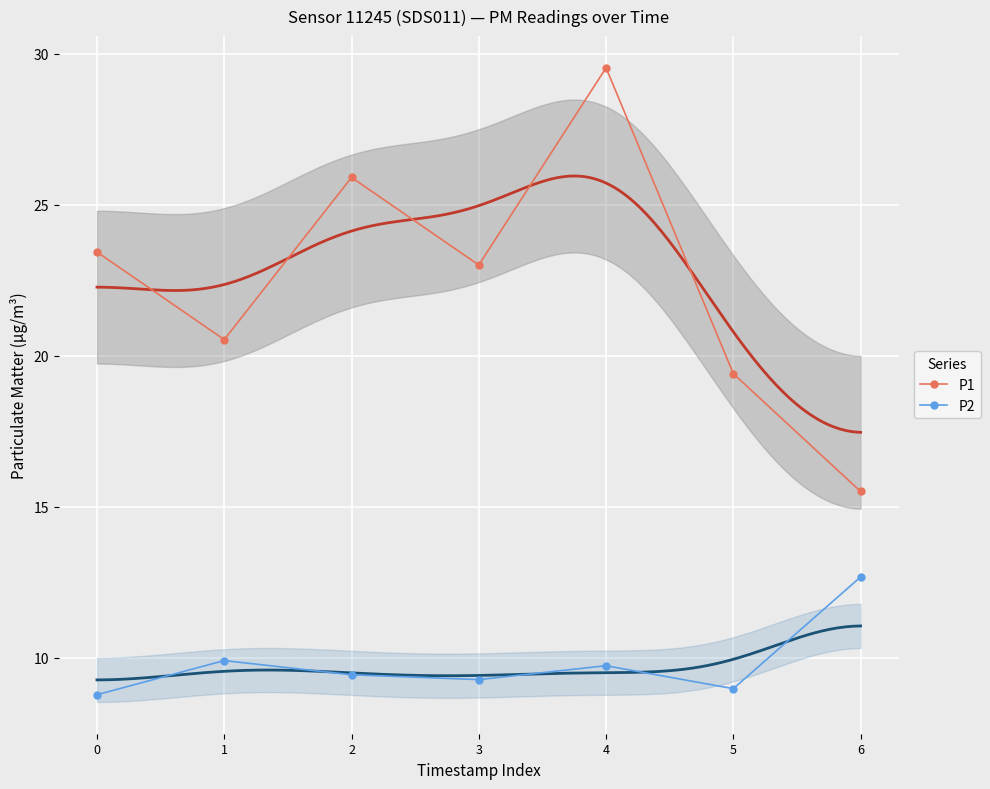

List the series in order of their overall mean, highest first.

P1, P2